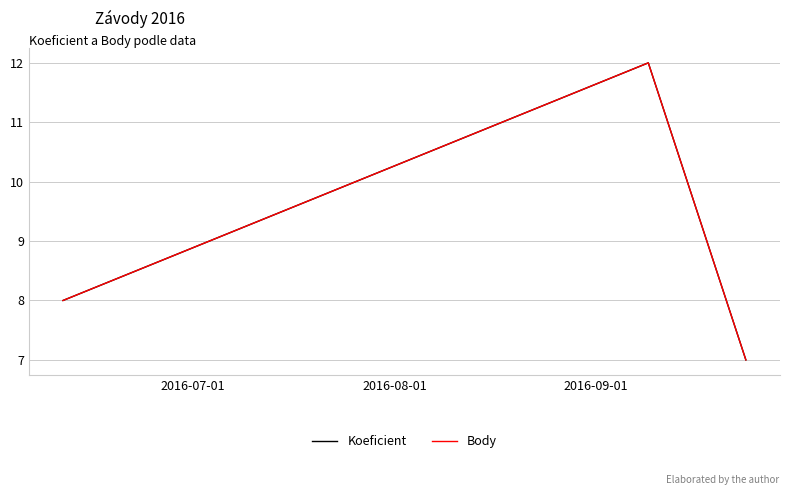

Which series has the largest range (max minus min)?

Koeficient